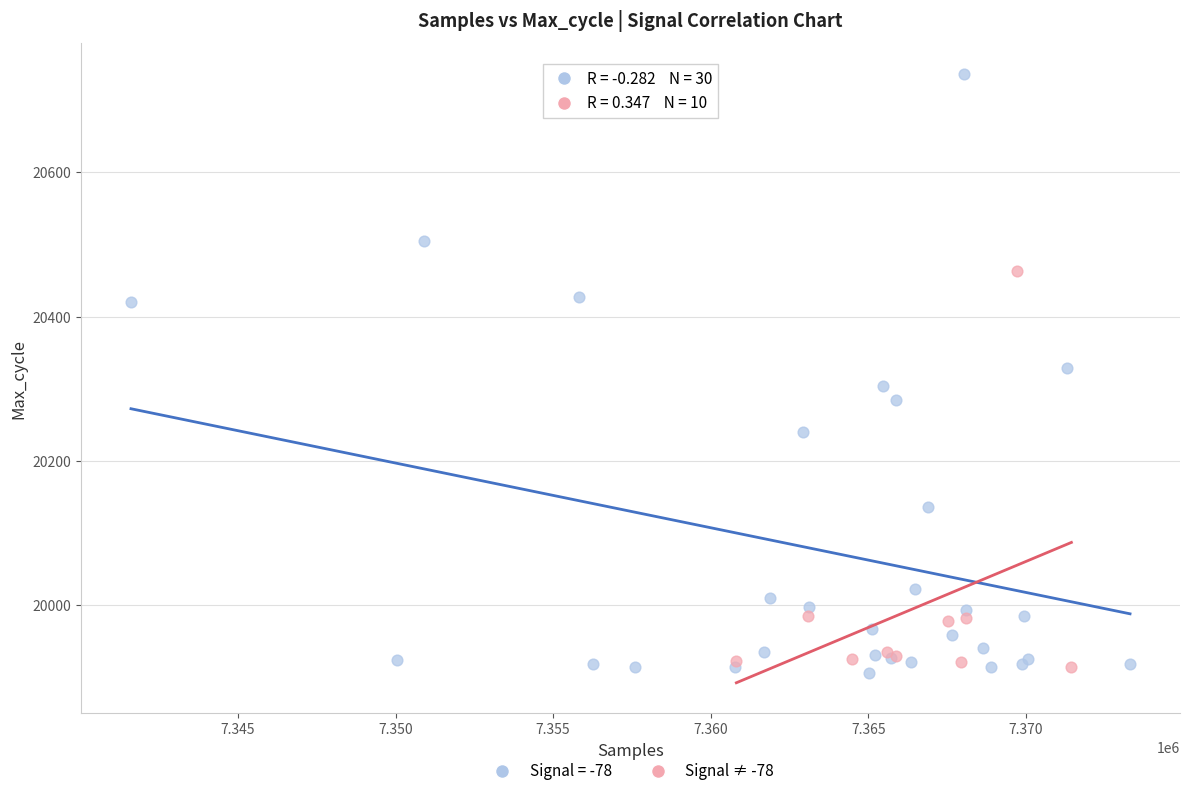

Which series reaches the maximum Y coordinate?

Signal = -78